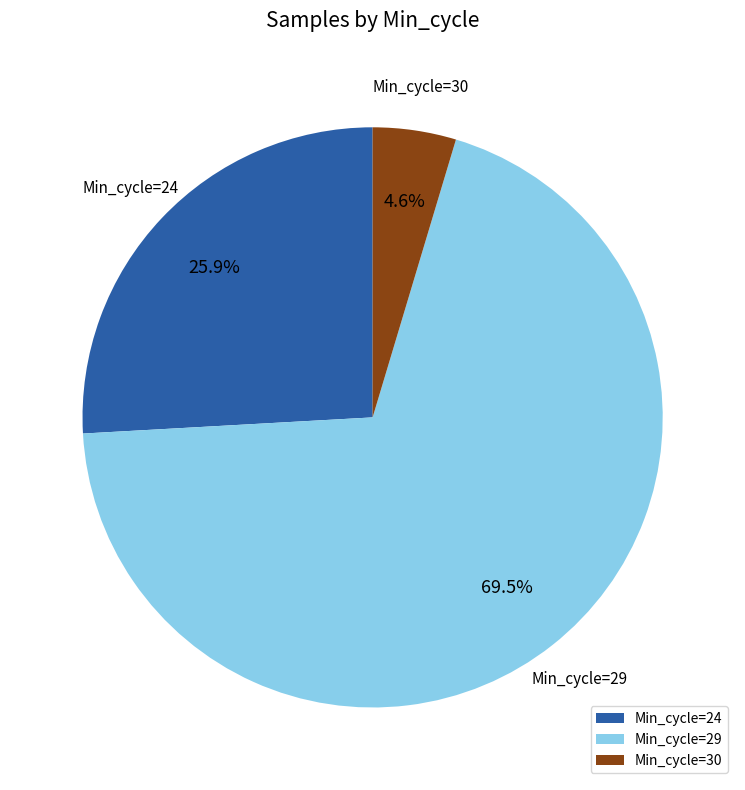

To the nearest percent, what is the average slice percentage?

33%